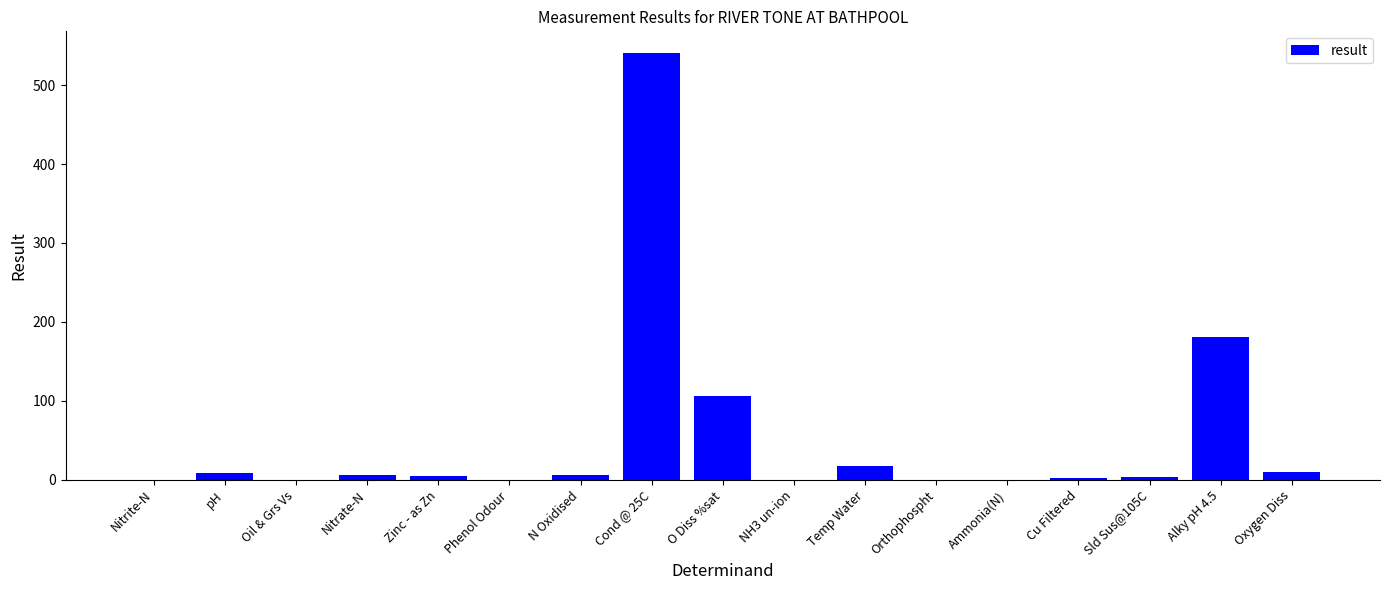

The value at Temp Water is 18.0. True or false?

True